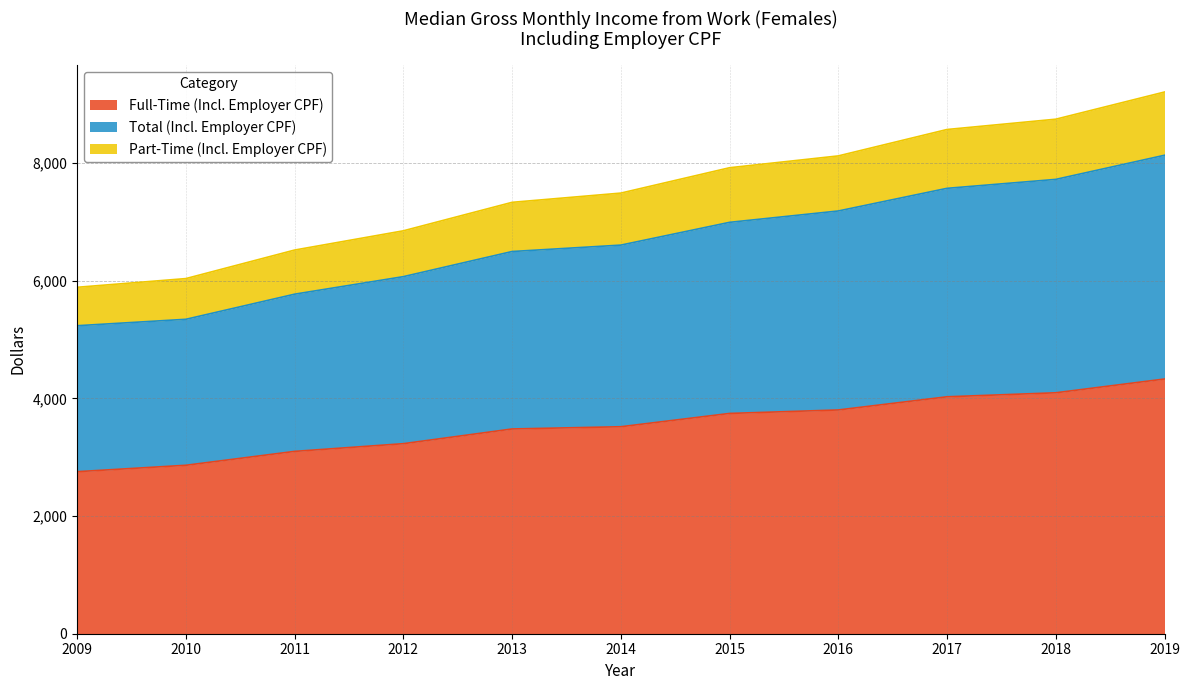

List the series in order of their peak value, lowest first.

Full-Time (Incl. Employer CPF), Total (Incl. Employer CPF), Part-Time (Incl. Employer CPF)